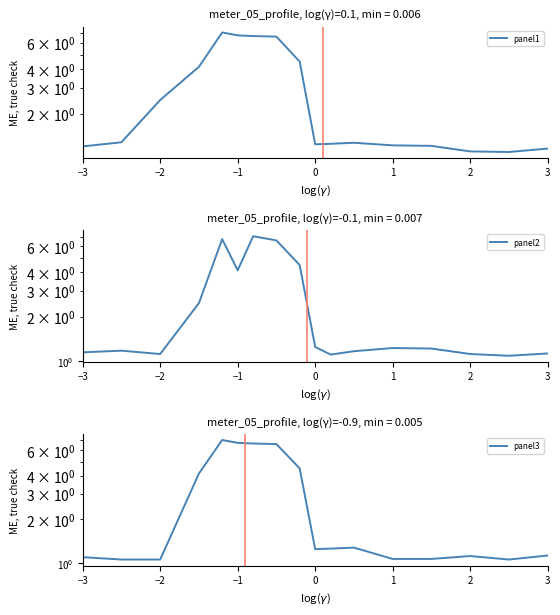

What is the value of the panel3 point at the 7th from the left?

6.7